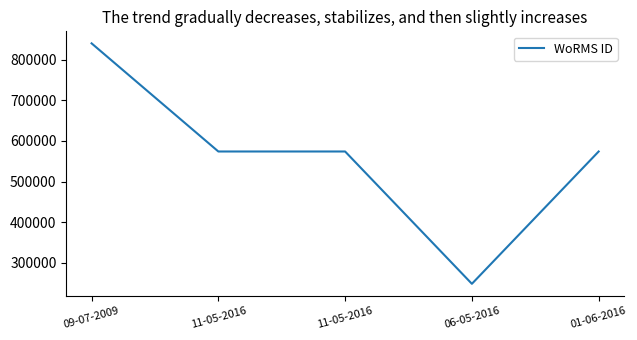

What is the change in value from 09-07-2009 to 11-05-2016?

-266225